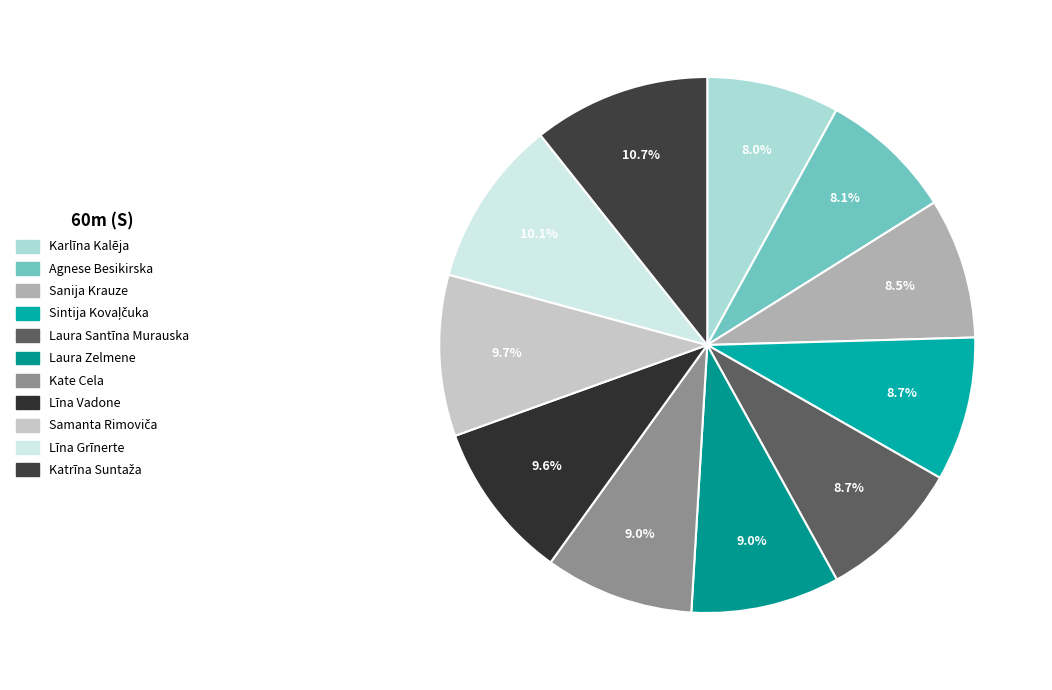

What is the change in value from Laura Zelmene to Līna Vadone?

+0.6